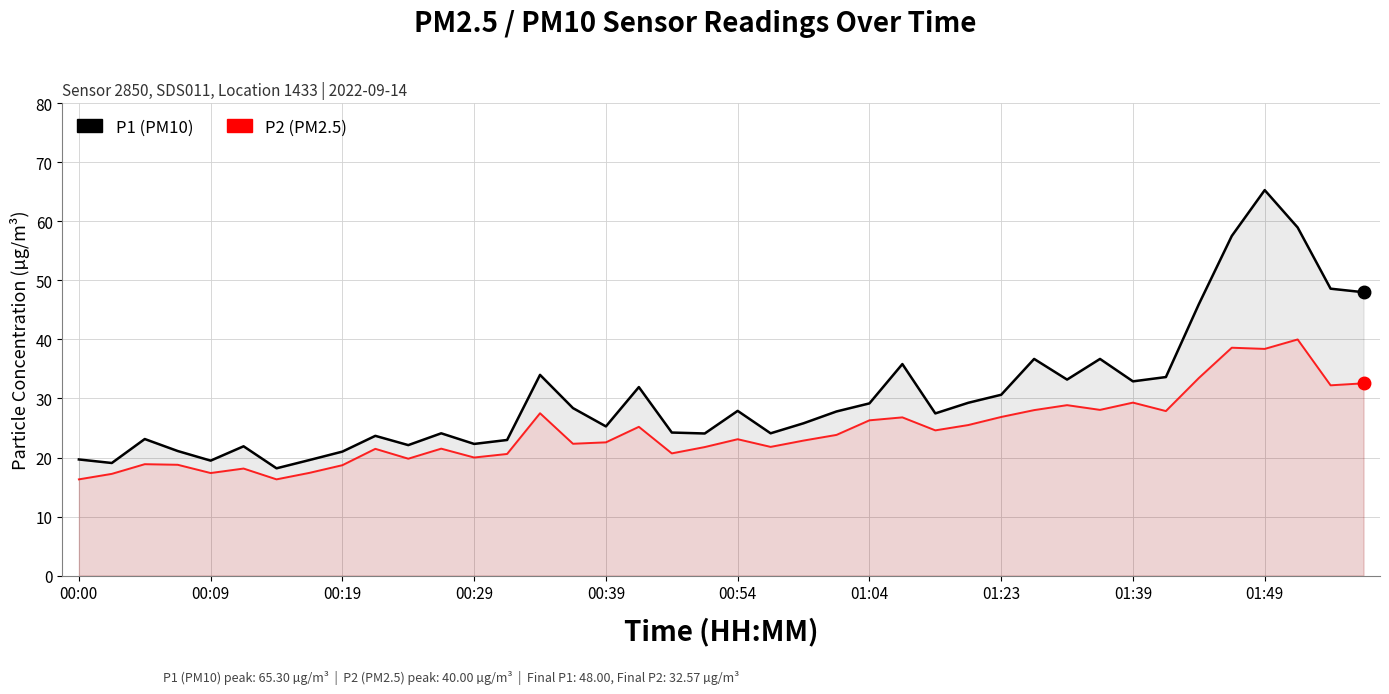

What is the difference between the P2 values at 39 and 11?

11.1